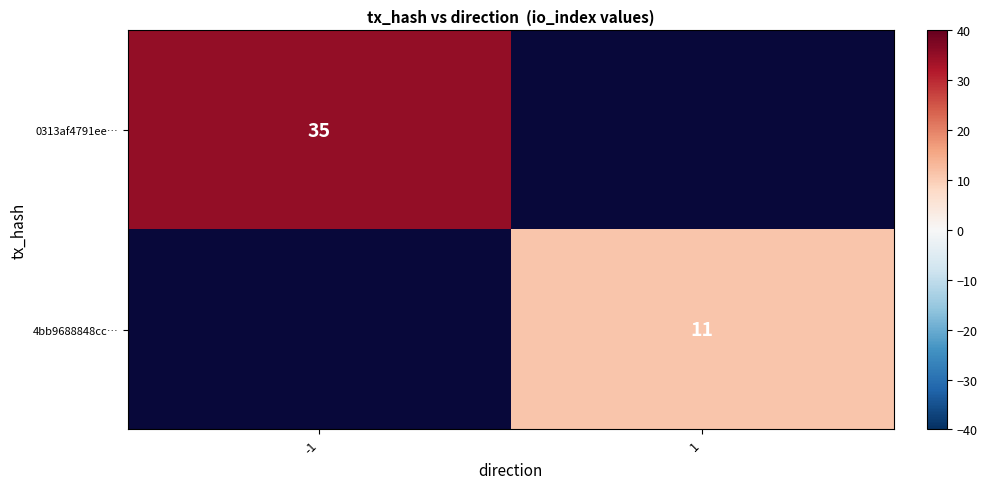

What is the minimum value shown in the chart?

11.0